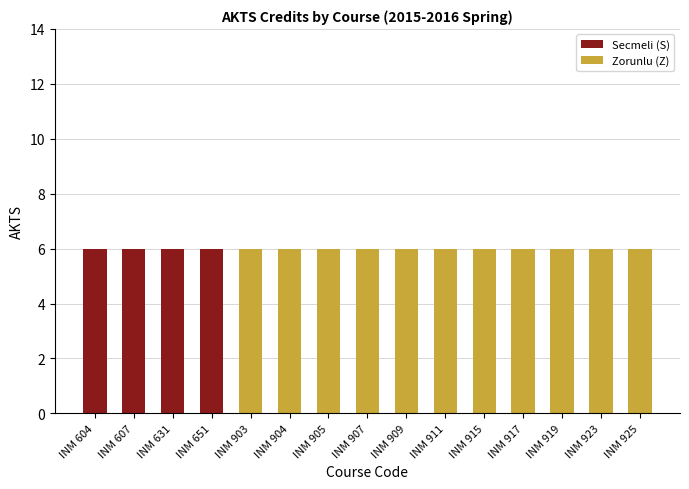

What are all the series names shown in the legend?

Secmeli (S), Zorunlu (Z)